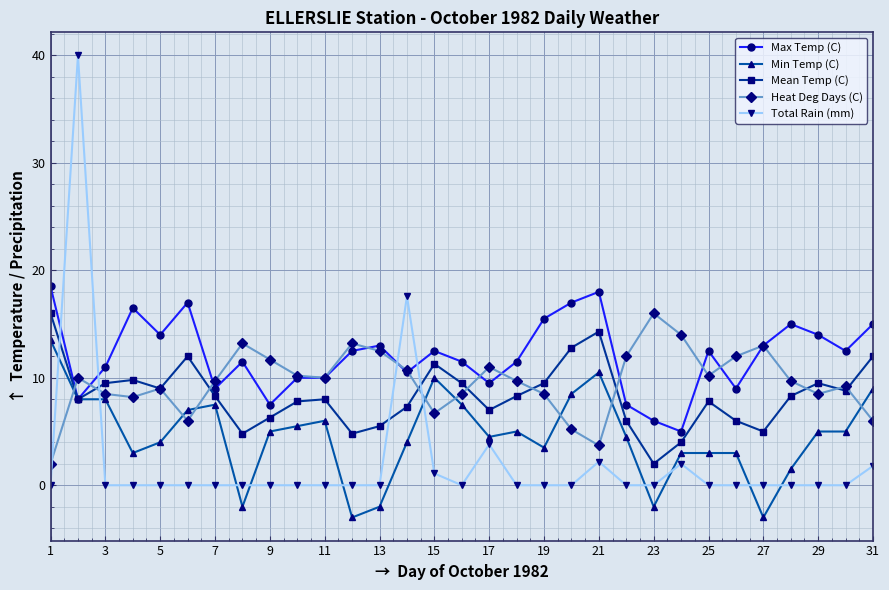

Which series ends up on top after the final intersection of Max Temp (C) and Total Rain (mm)?

Max Temp (C)